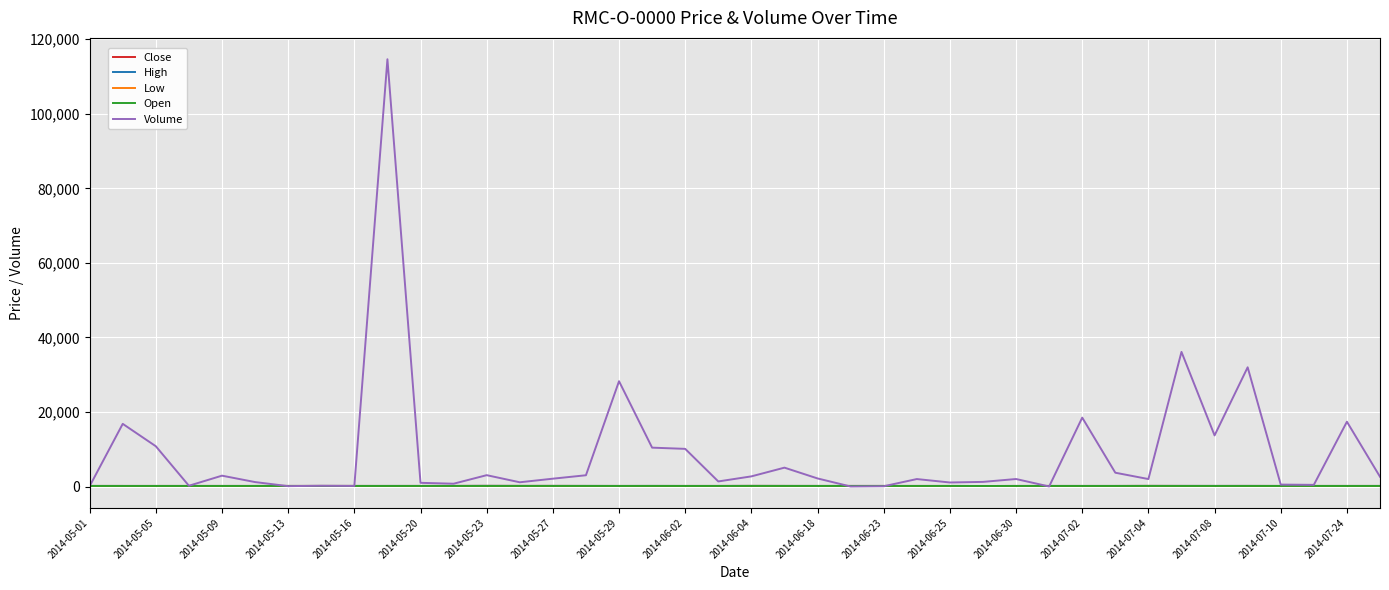

Which series has the largest range (max minus min)?

Volume